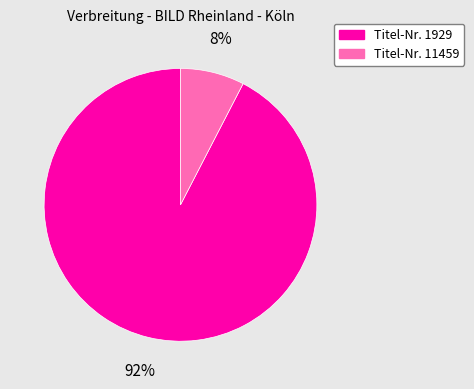

Is there a majority slice in this chart?

Yes